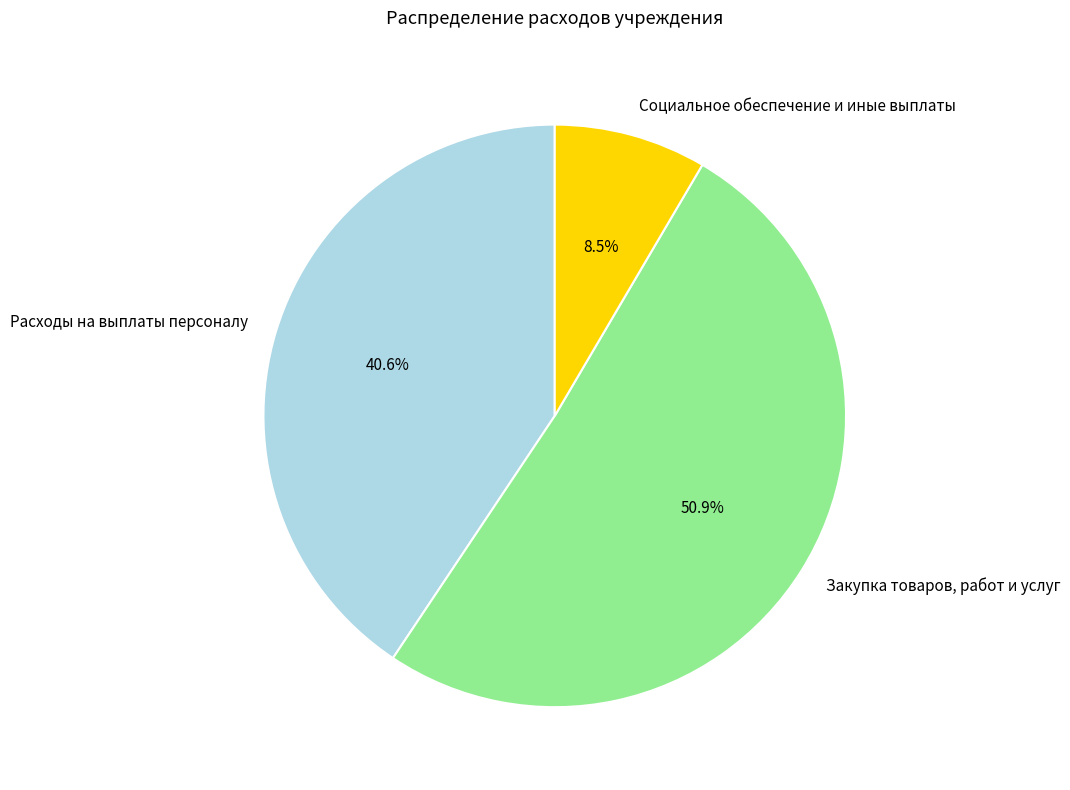

What is the majority slice?

Закупка товаров, работ и услуг